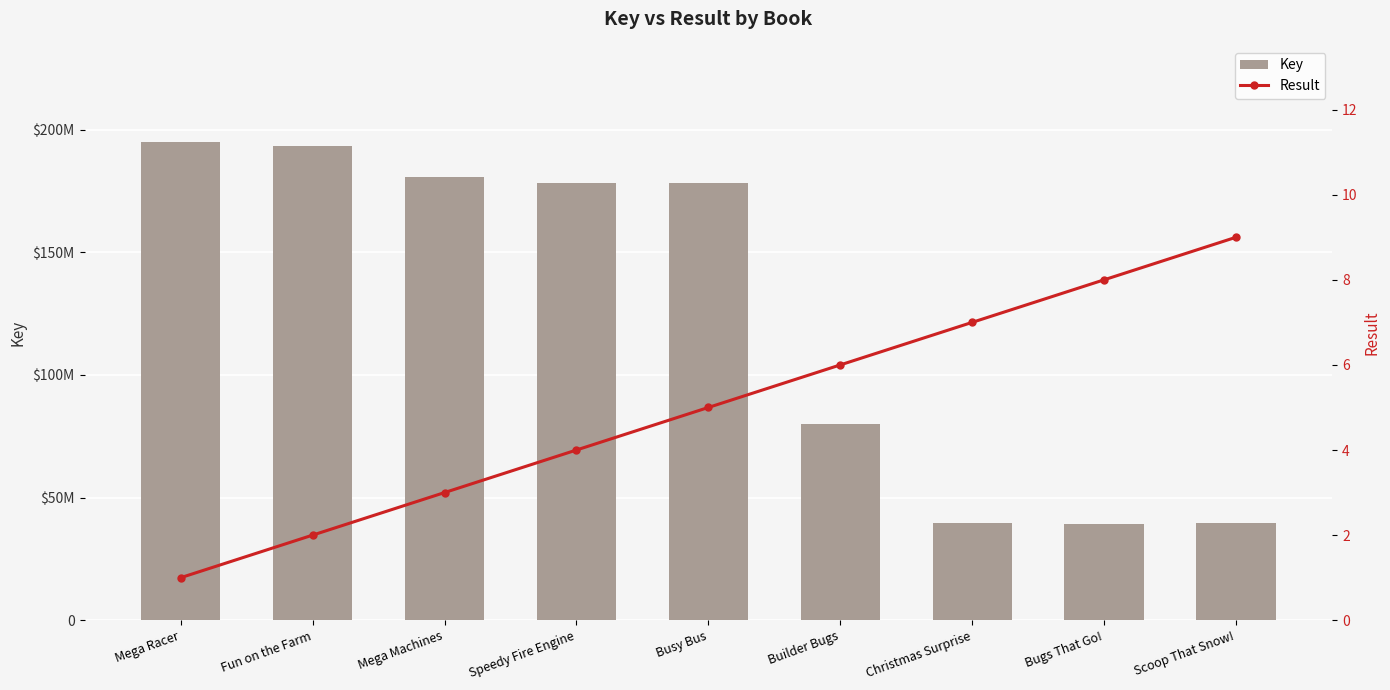

What is the value of the Result bar at the 4th from the left?

4